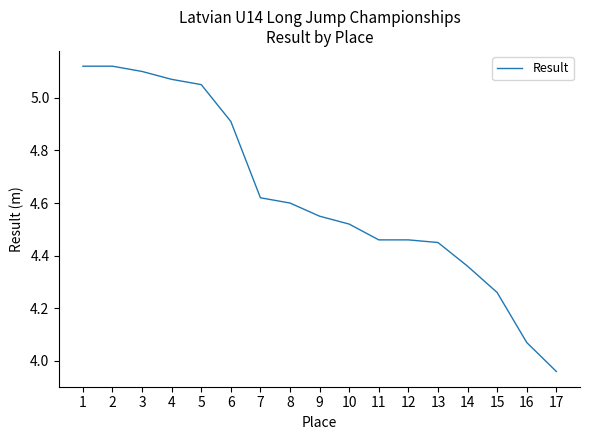

What is the difference between the maximum and minimum values?

1.2